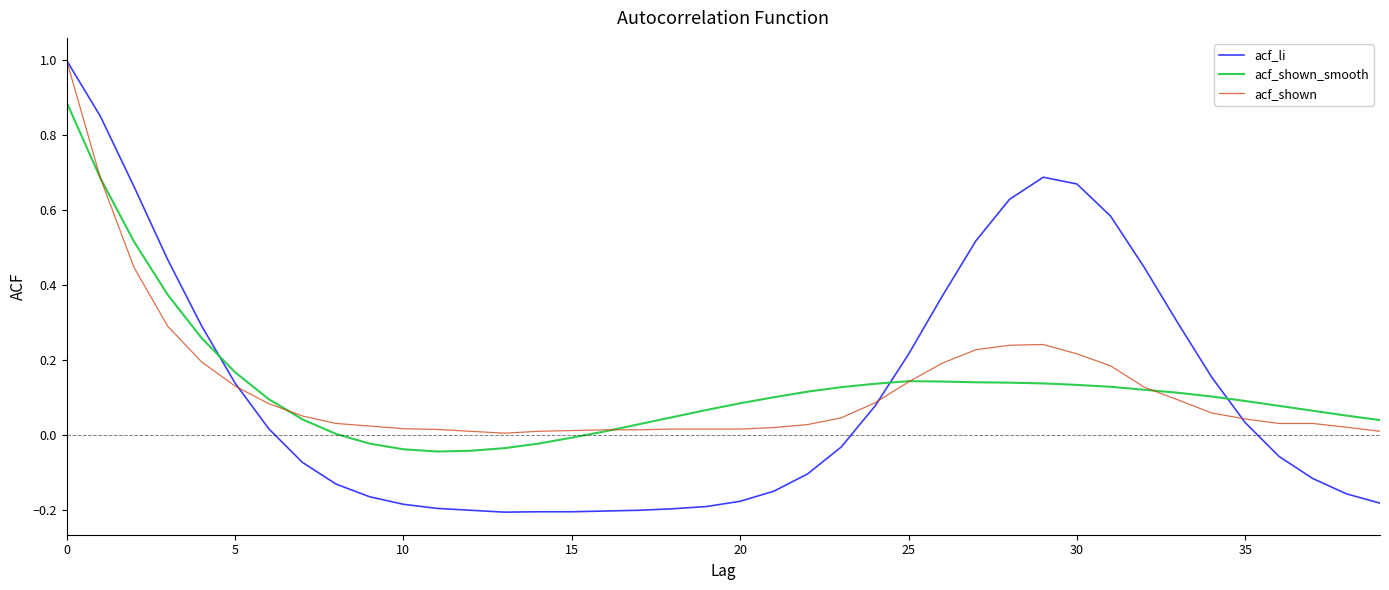

Which series has the largest range (max minus min)?

acf_li